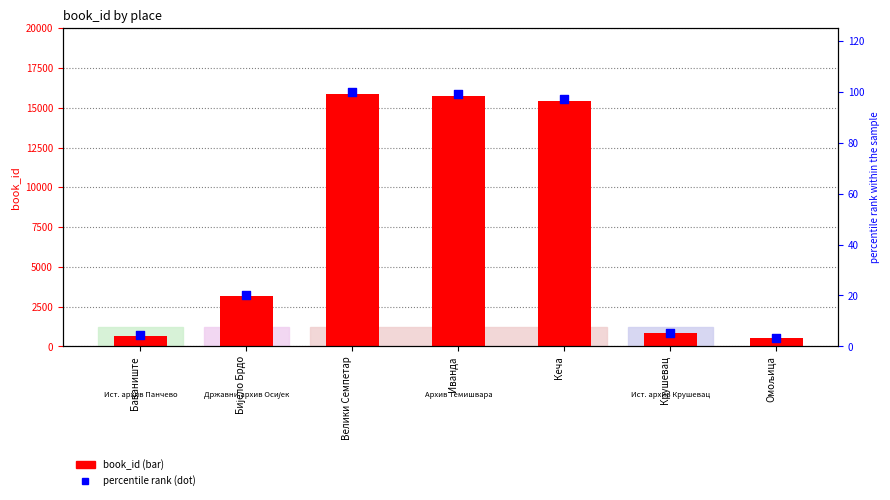

What are all the series names shown in the legend?

book_id, percentile rank